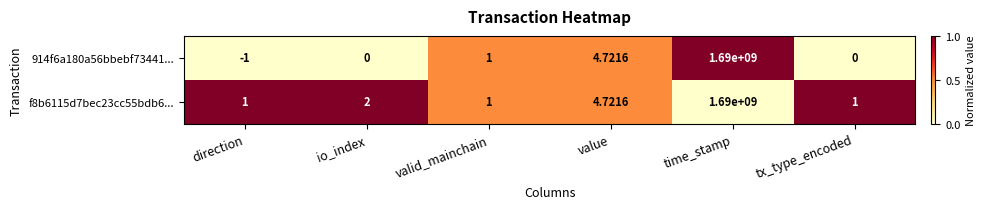

At which label is 914f6a180a56bbebf73441... closest to 844999999?

value